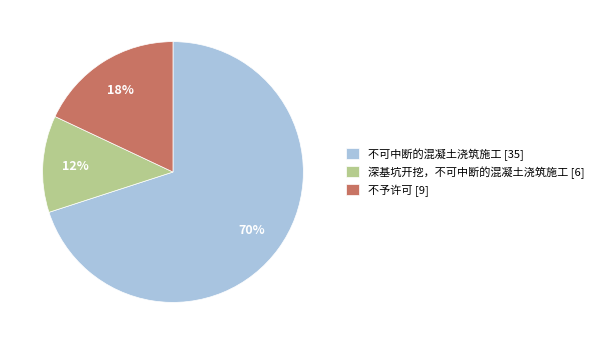

Rank the categories by value from highest to lowest.

不可中断的混凝土浇筑施工, 不予许可, 深基坑开挖，不可中断的混凝土浇筑施工